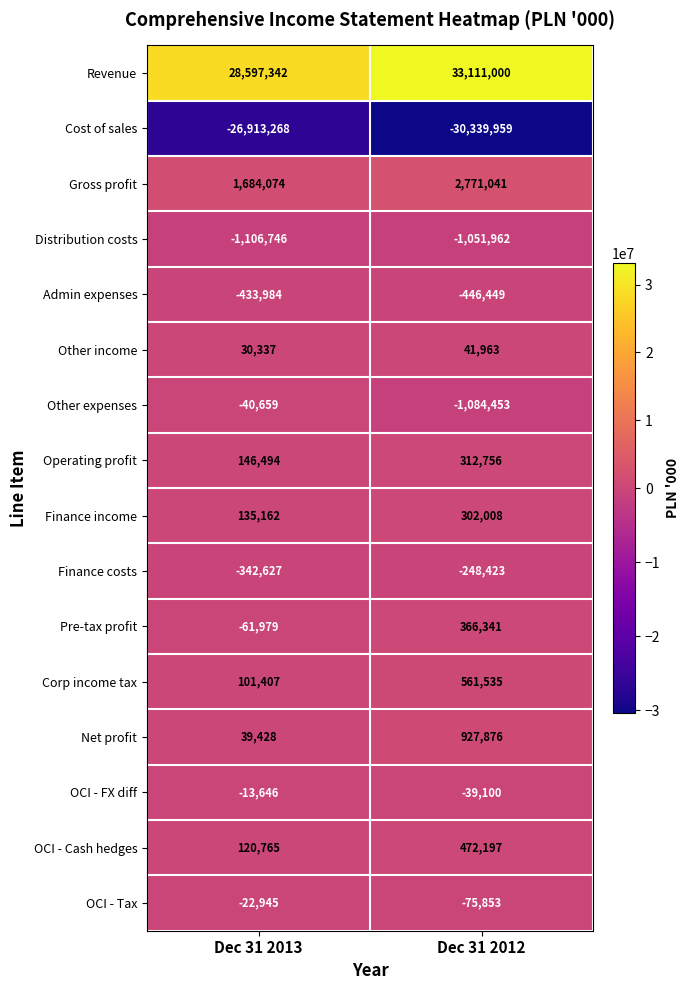

Which series changed the most between Dec 31 2013 and Dec 31 2012?

Revenue